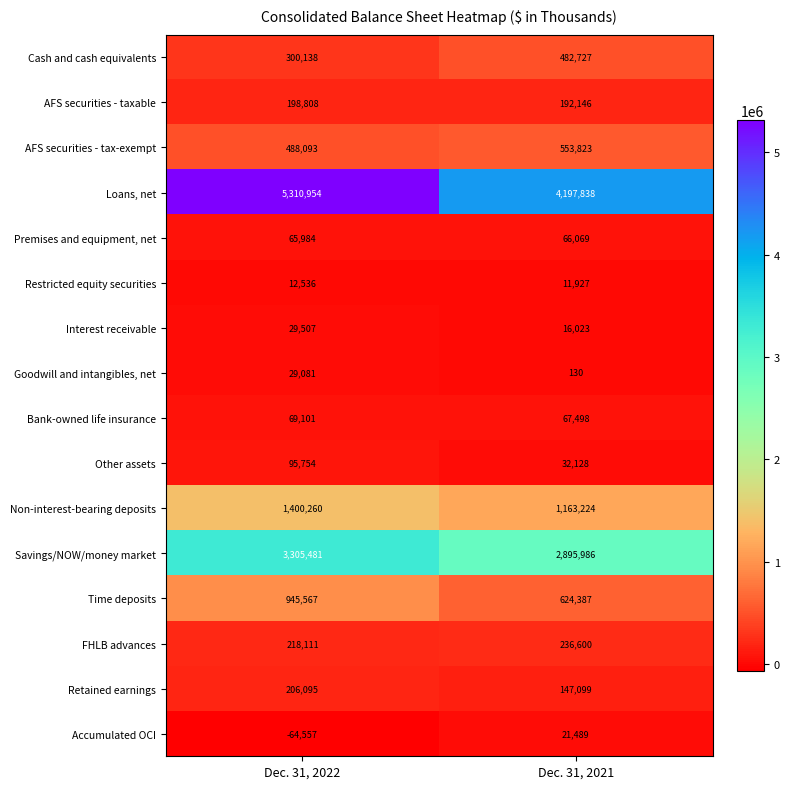

Is it true that Time deposits equals 1113654 at Dec. 31, 2021?

False